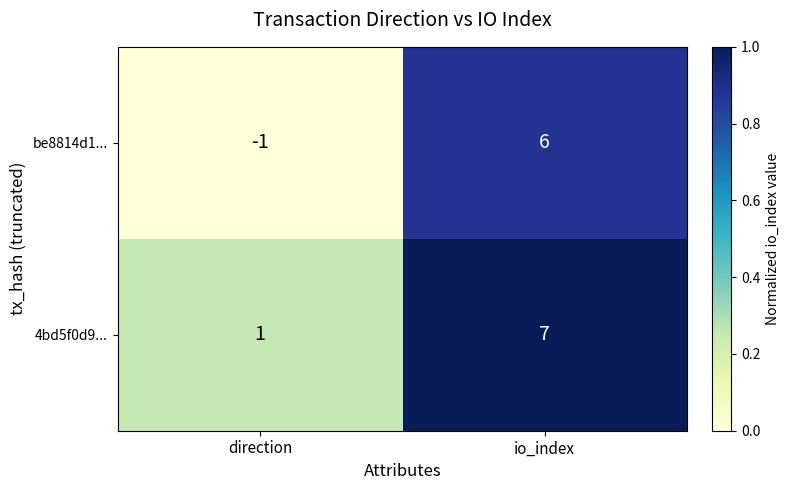

Reading left to right, transcribe all the data shown in this chart.

be8814d1...: direction=-1	io_index=6
4bd5f0d9...: direction=1	io_index=7